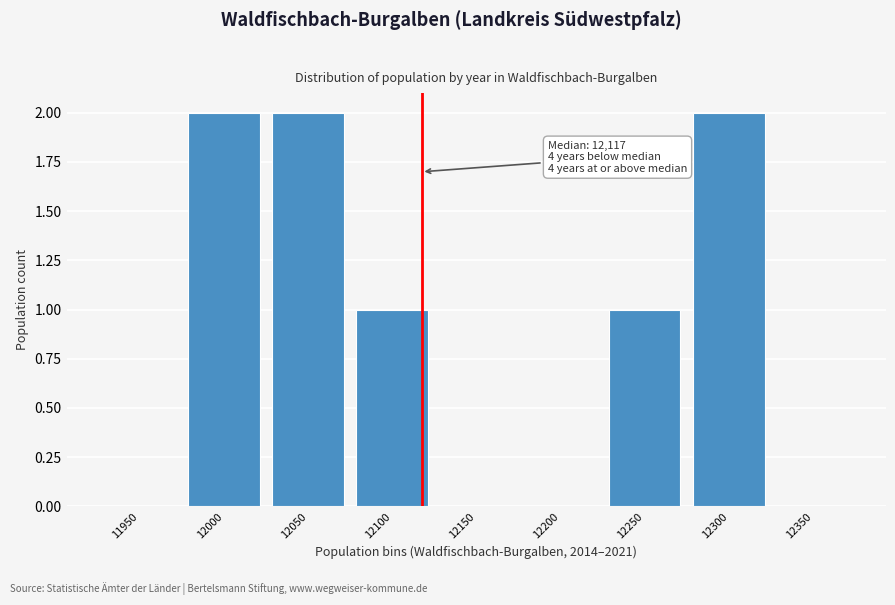

Reading right to left, list all the values displayed in this chart.

12350=0	12300=2	12250=1	12200=0	12150=0	12100=1	12050=2	12000=2	11950=0